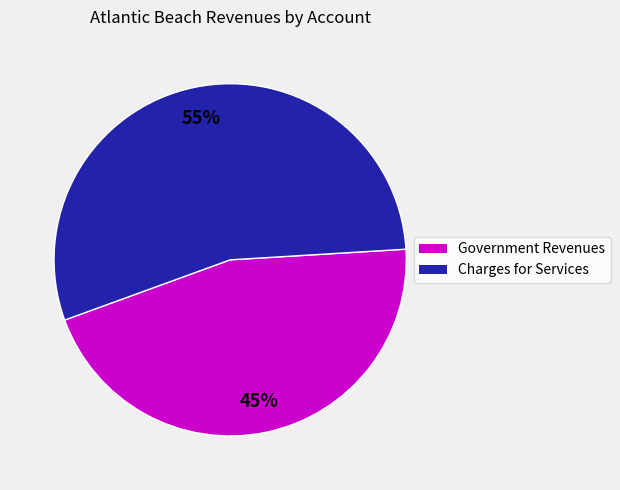

Is there any slice that represents more than half of the pie?

Yes